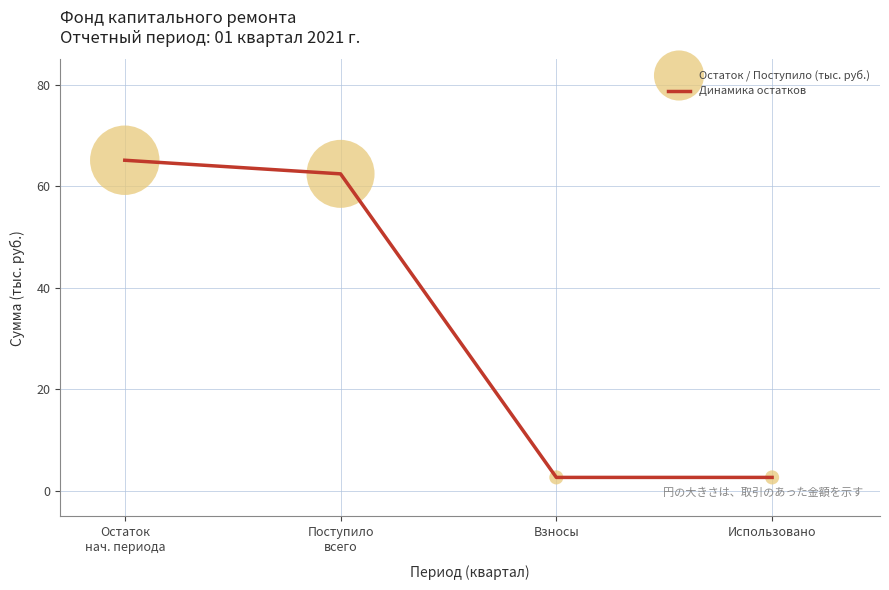

What is the minimum value shown in the chart?

2.7